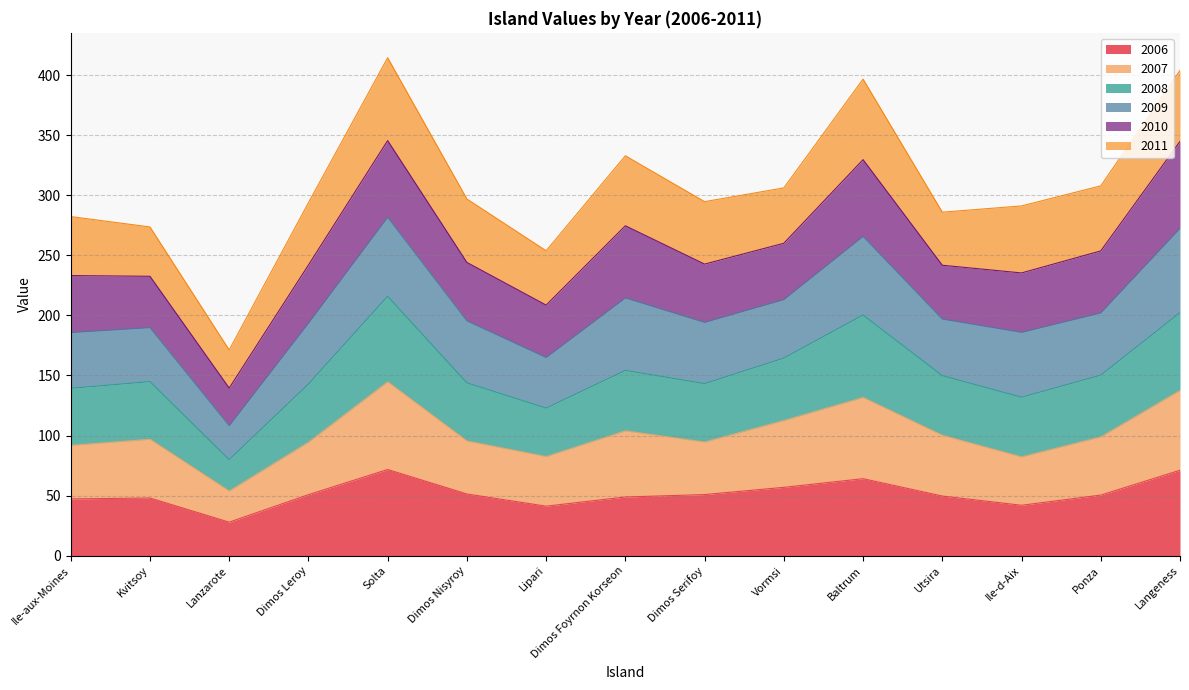

What is the total value across all series at Dimos Serifoy?

294.6